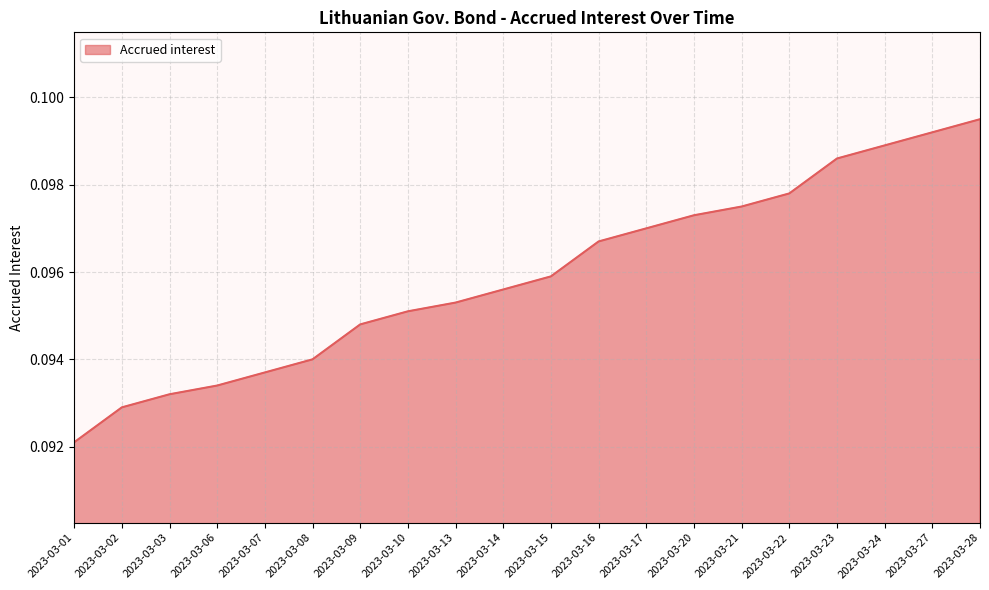

Is it true that the value at 2023-03-01 is 0.2?

False